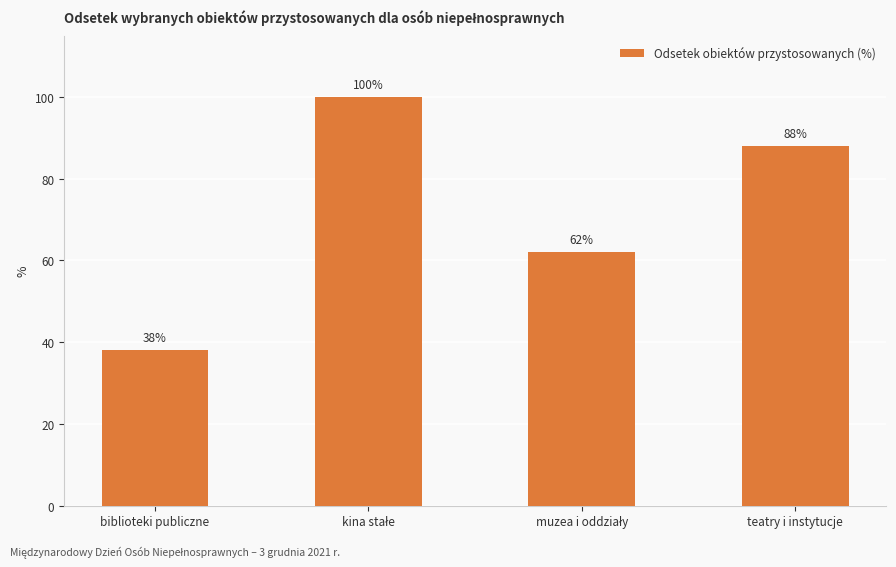

Does the chart contain stacked bars?

No